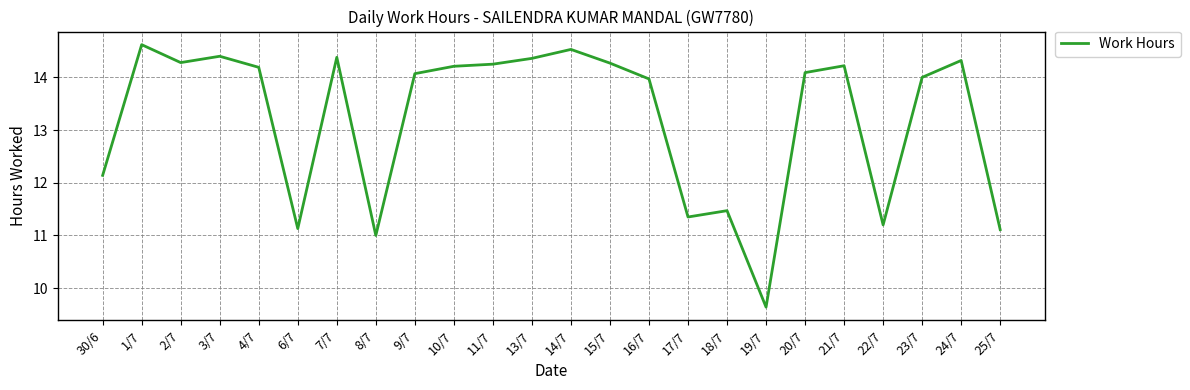

What position from the right is 2/7?

22